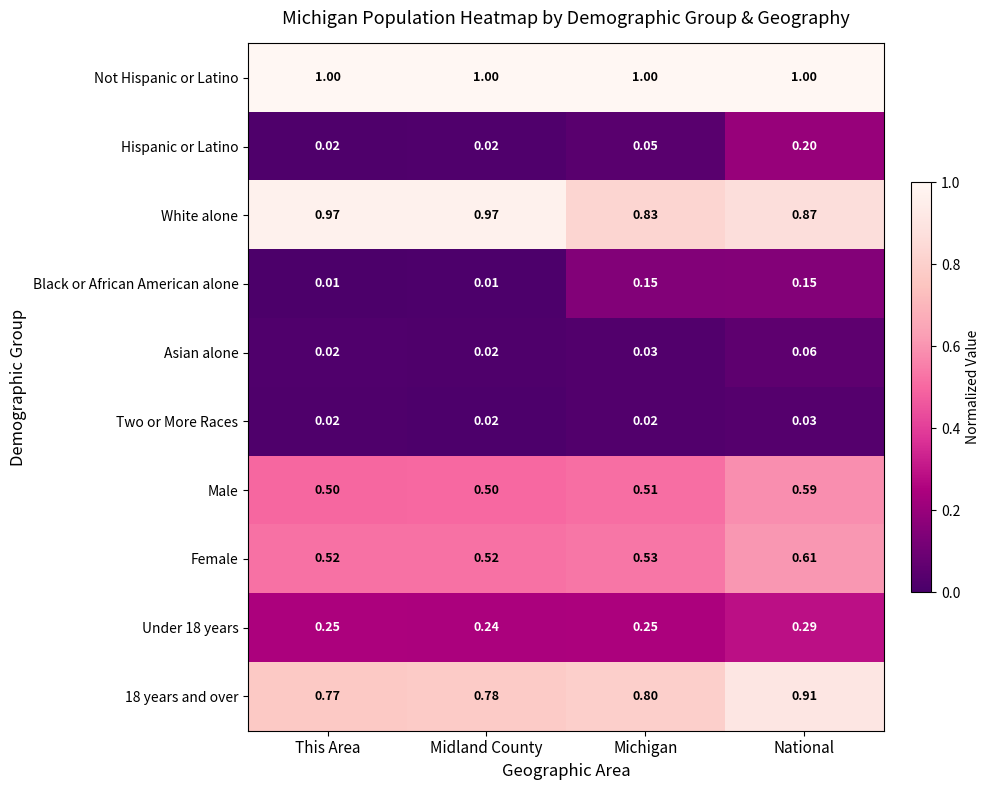

Which series has the largest total across all categories?

Not Hispanic or Latino